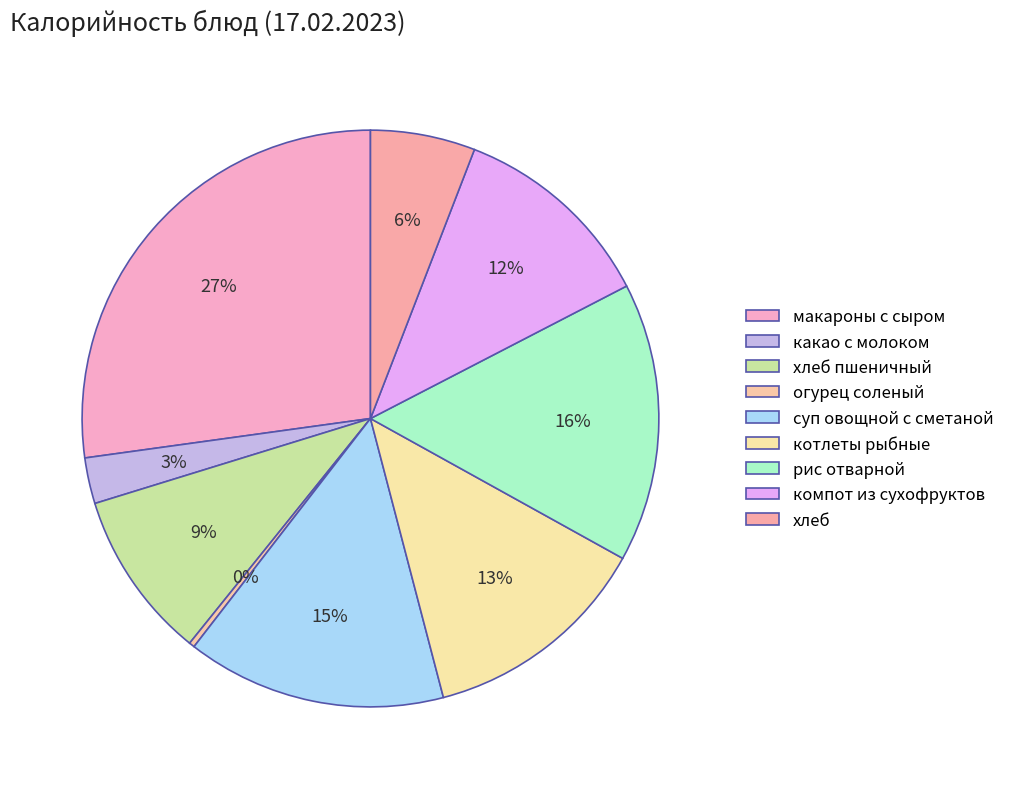

How many slices are in this pie chart?

9